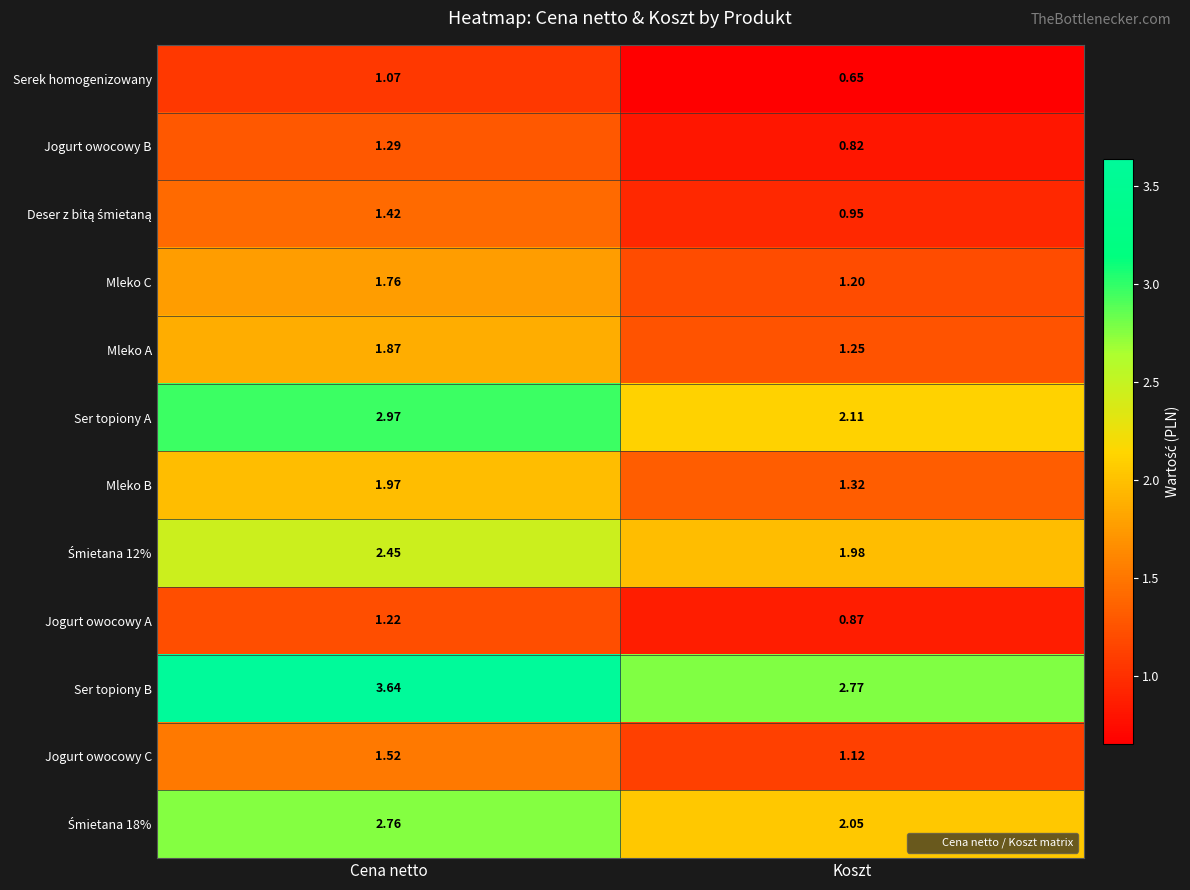

Where is Ser topiony B nearest to the value 3?

Koszt